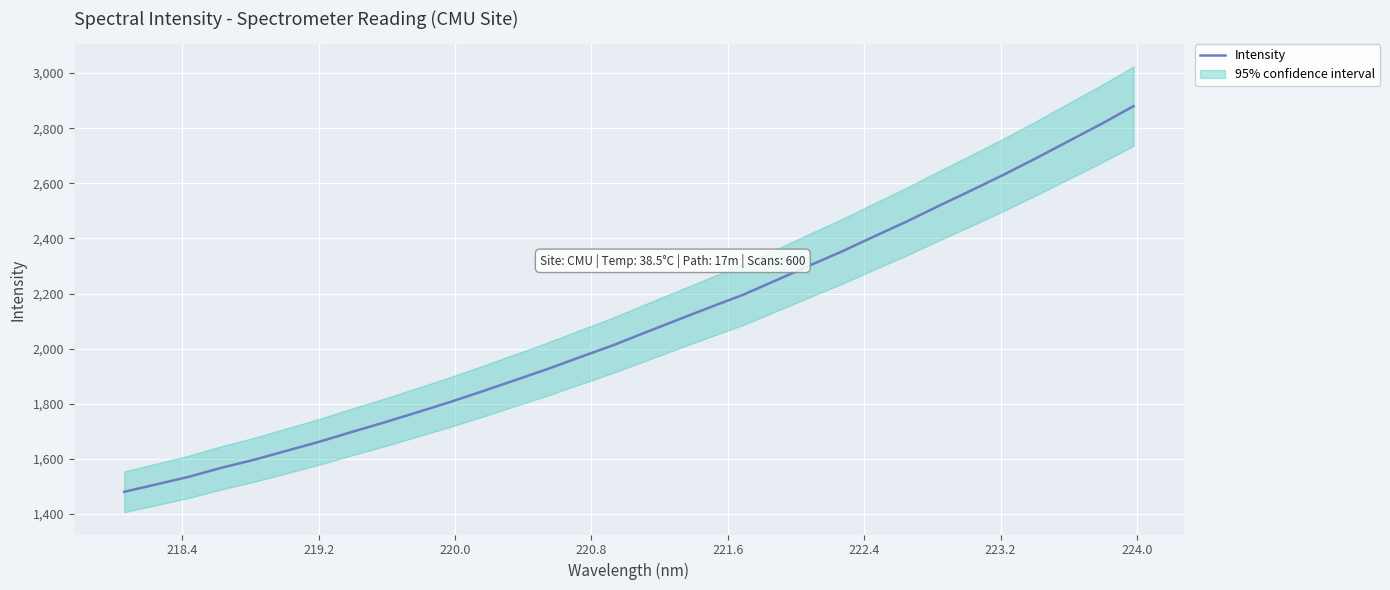

What is the difference between the maximum and minimum values?

1399.5